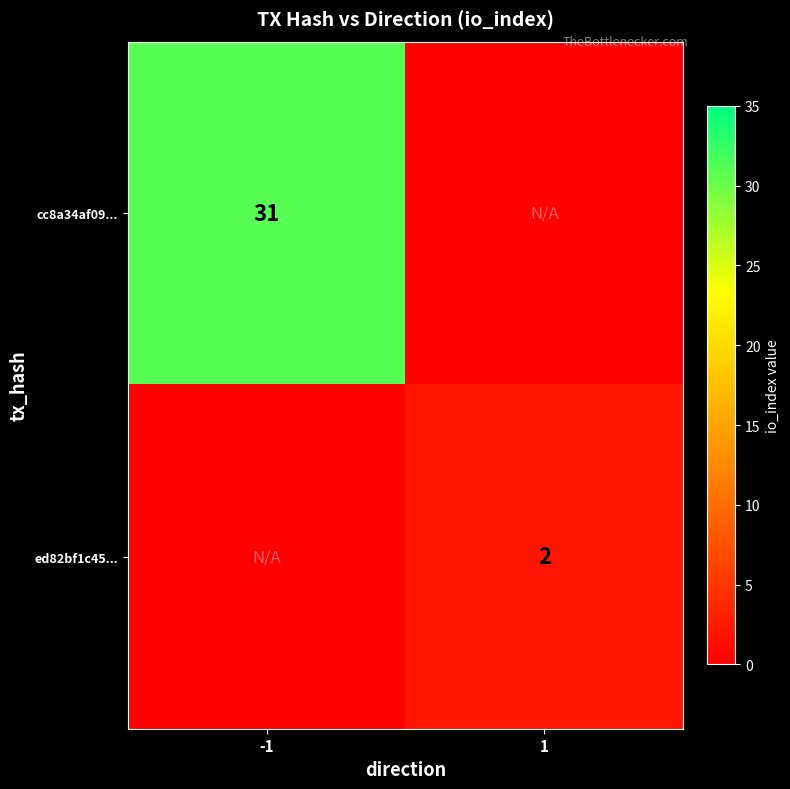

The value of ed82bf1c45... at 1 is 2. True or false?

True